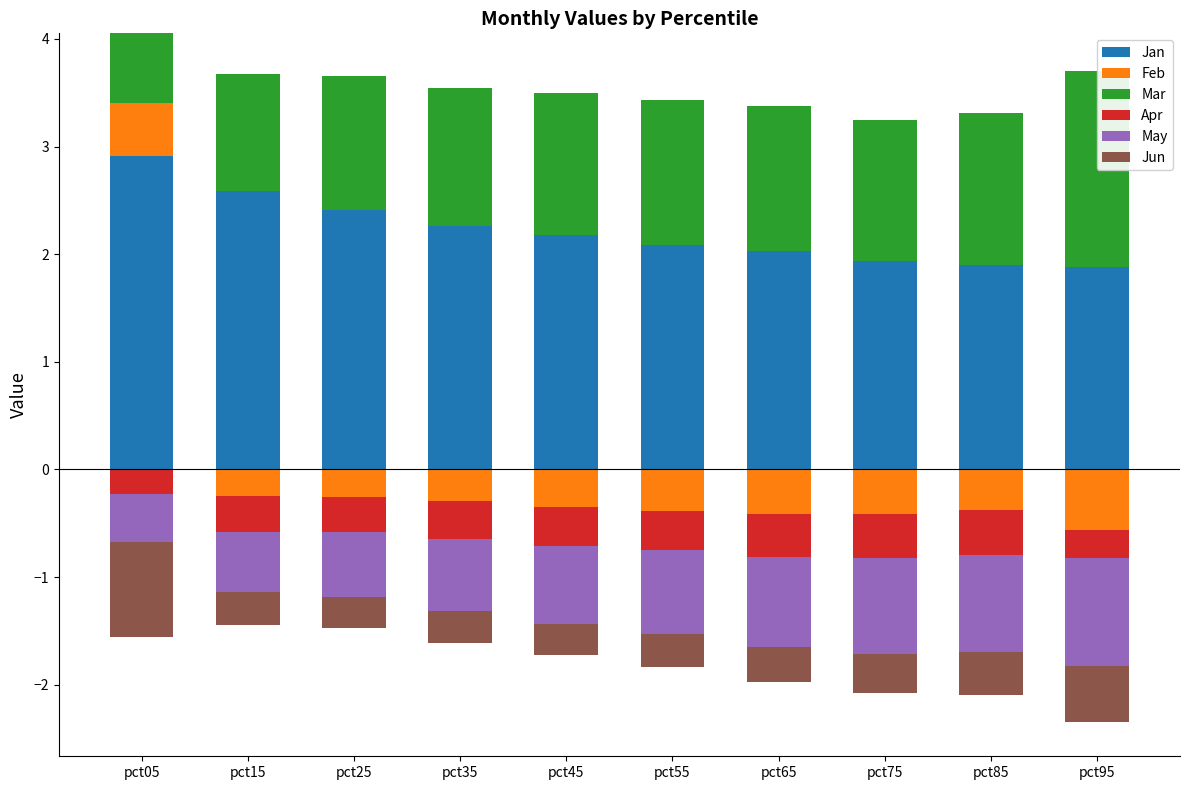

At how many categories does at least one series exceed 0?

10